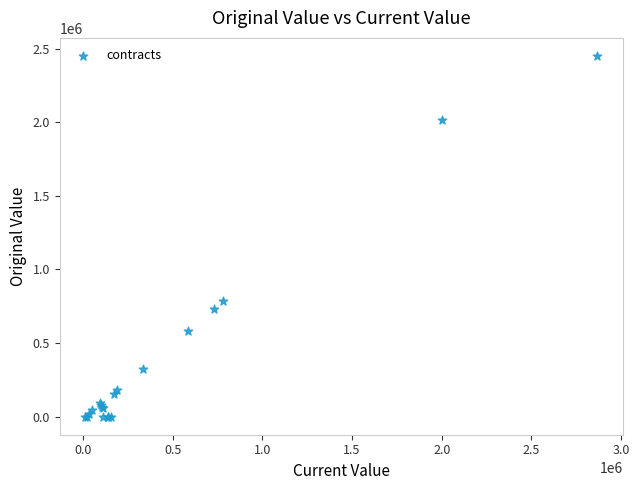

What Y value in the scatter plot is closest to 1225000?

783405.0